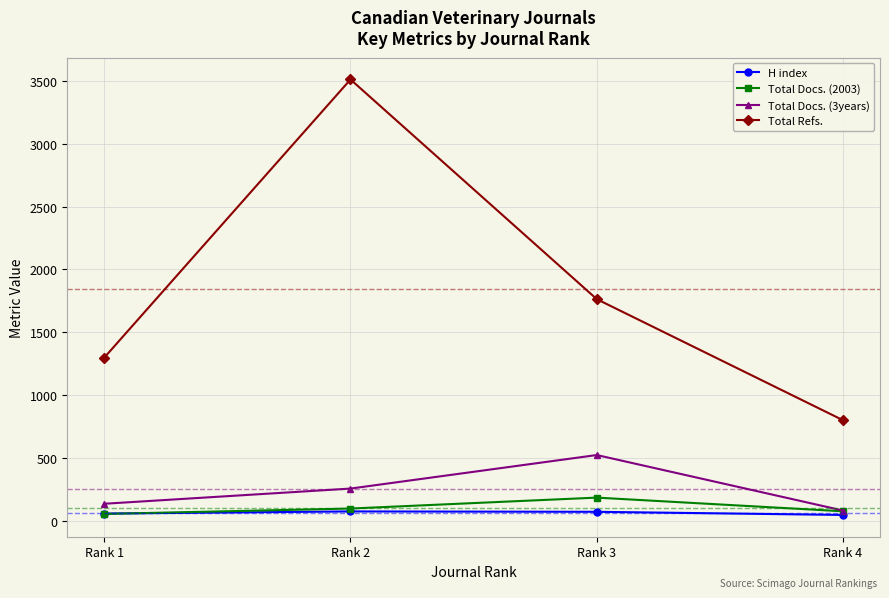

At which category is the sum across all series the highest?

Rank 2